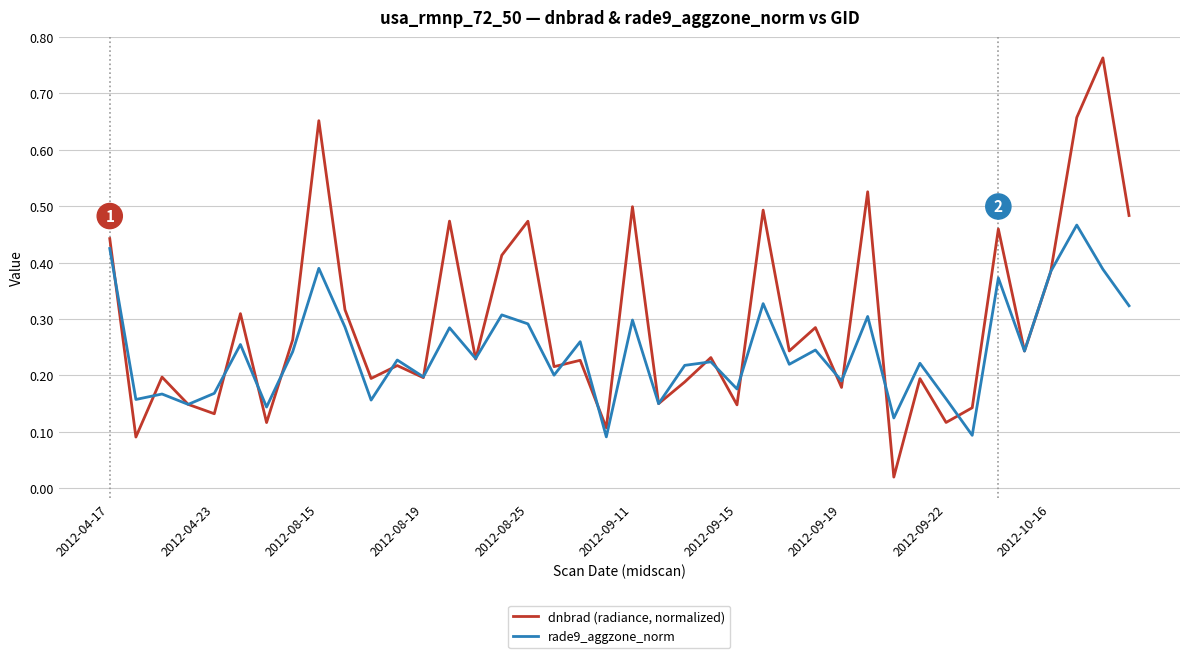

Which series has the widest spread of values?

dnbrad (radiance, normalized)